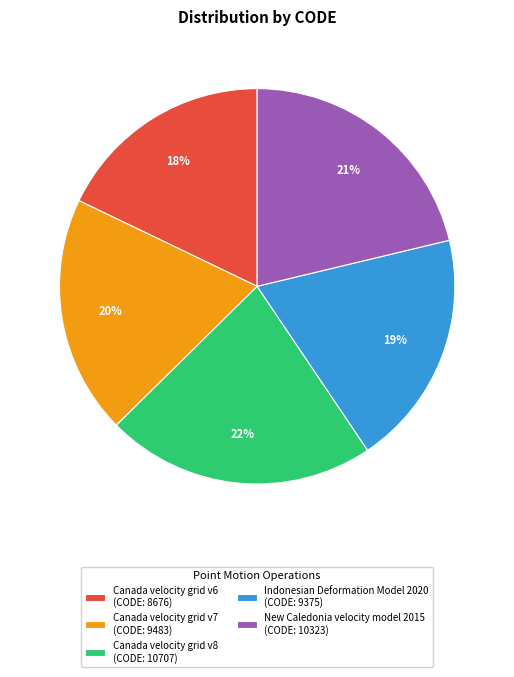

True or false: Indonesian Deformation Model 2020 accounts for 32% of the total.

False